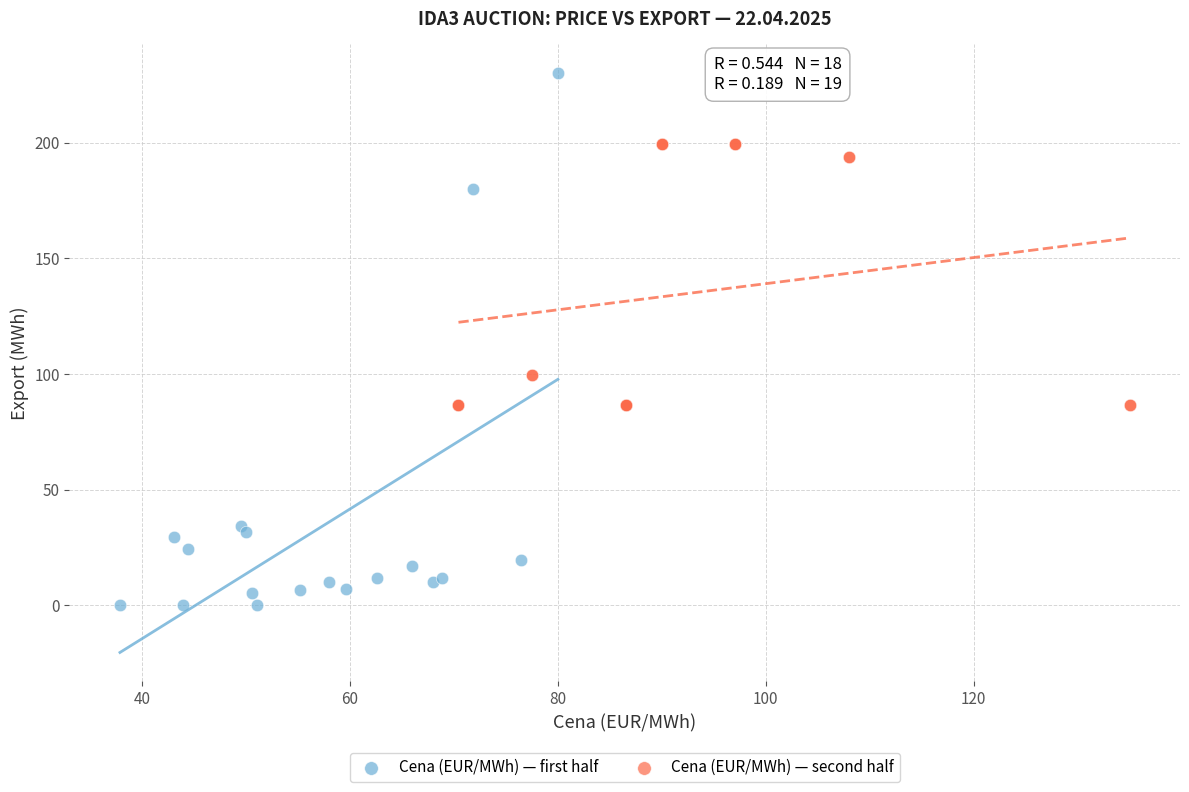

What are all the series names shown in the legend?

Cena (EUR/MWh) — first half, Cena (EUR/MWh) — second half